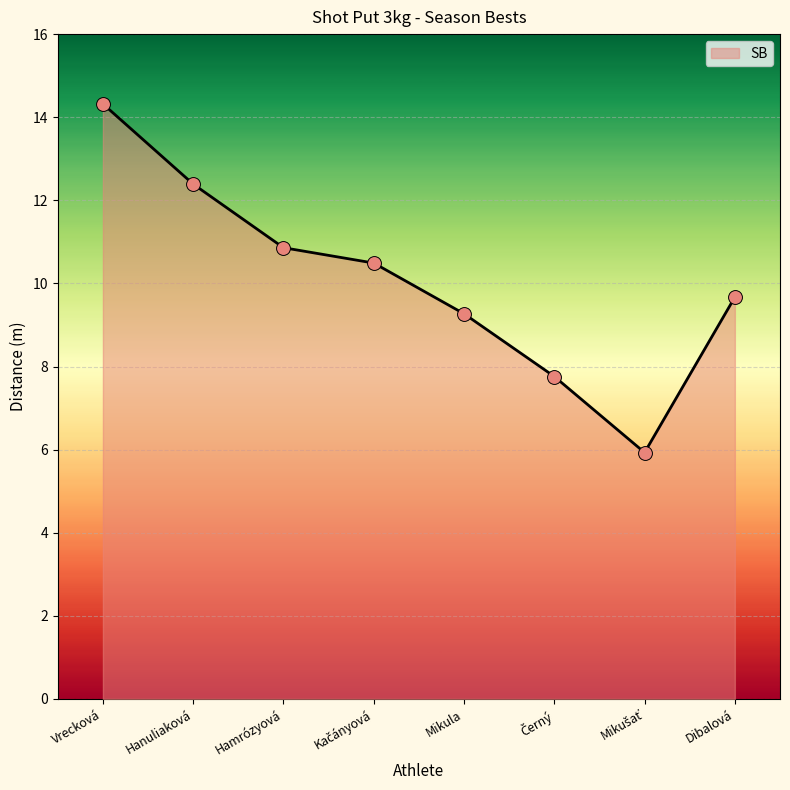

What is the change in value from Hamrózyová to Dibalová?

-1.2